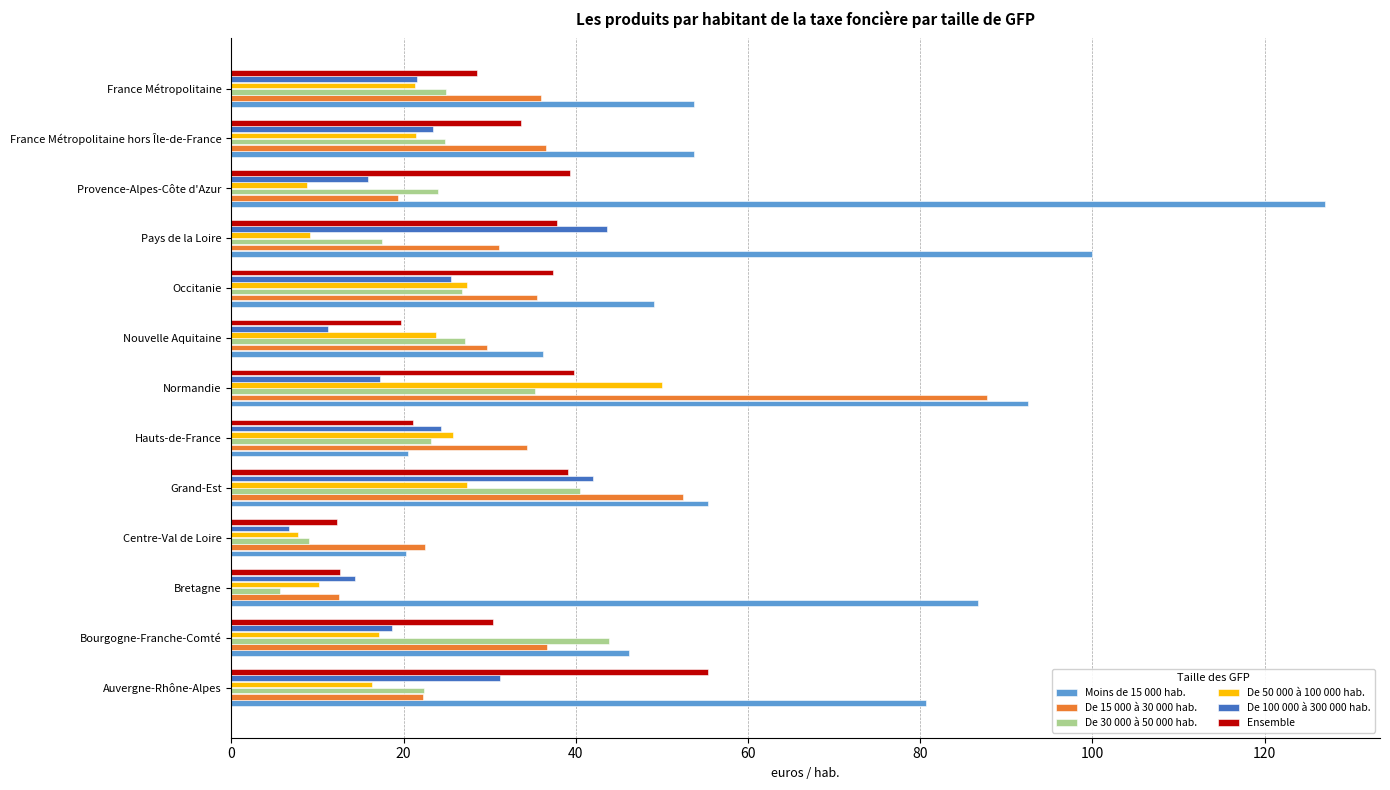

At which label does De 100 000 à 300 000 hab. reach its minimum?

Centre-Val de Loire